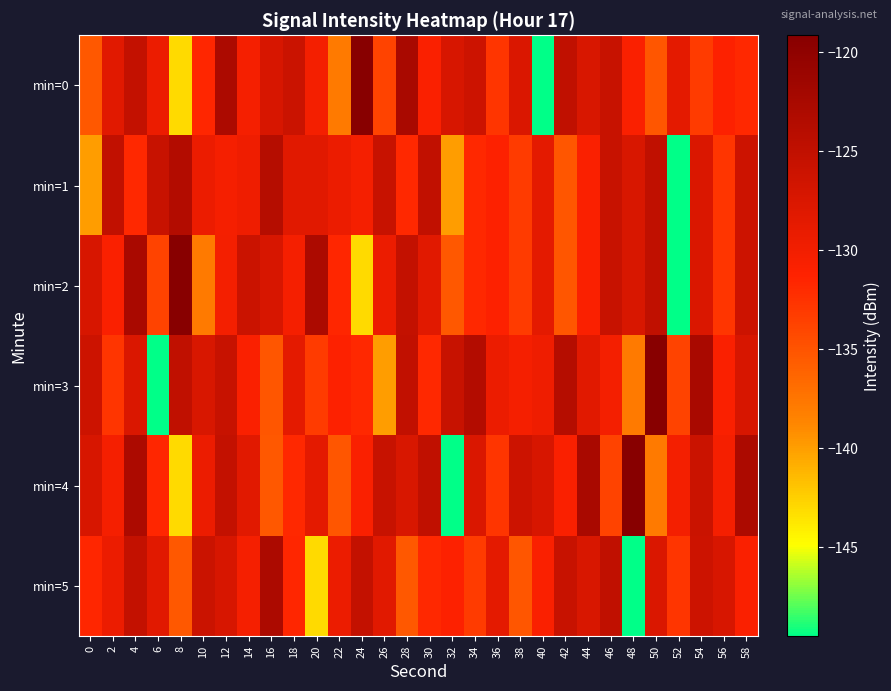

What is the difference between the highest and lowest values at 52?

20.9